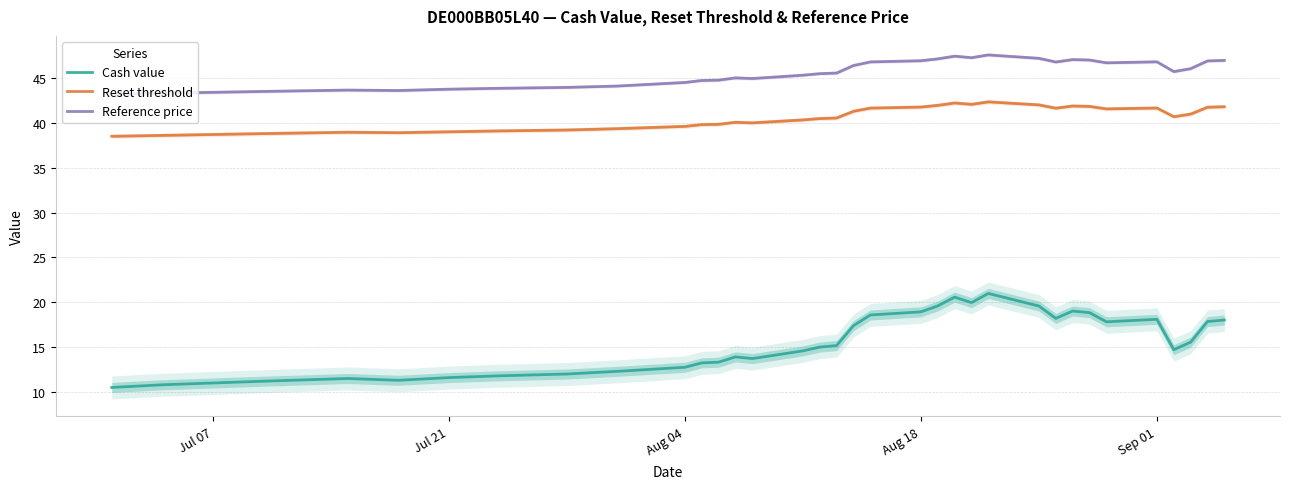

True or false: Reference price and Reset threshold cross at least once.

False